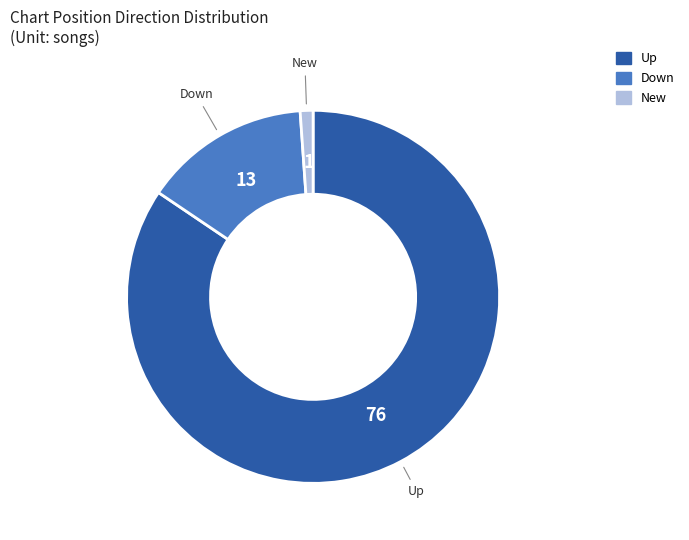

Is there a majority slice in this chart?

Yes